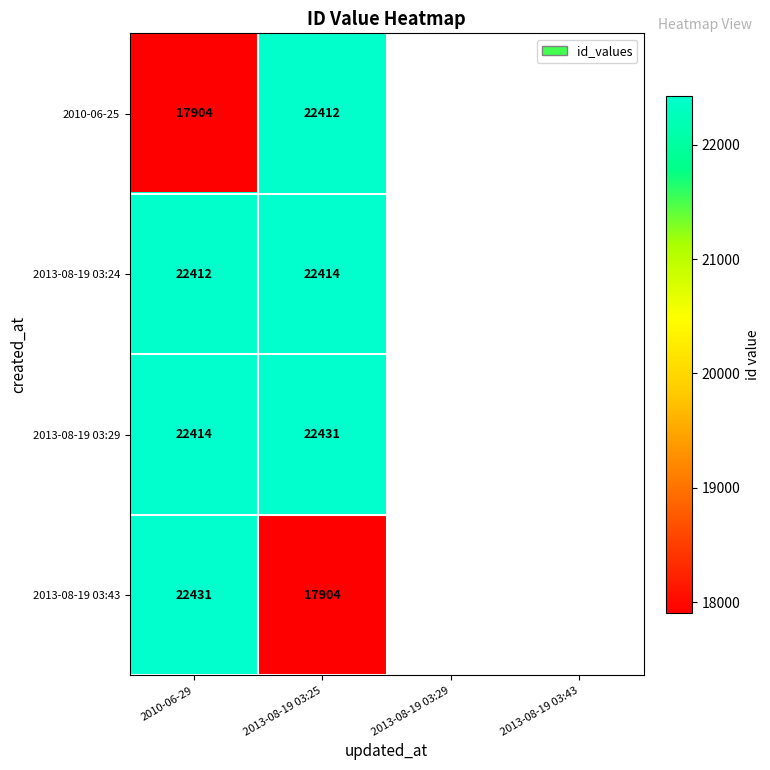

Is it true that 2013-08-19 03:43 equals 9450 at 2013-08-19 03:25?

False